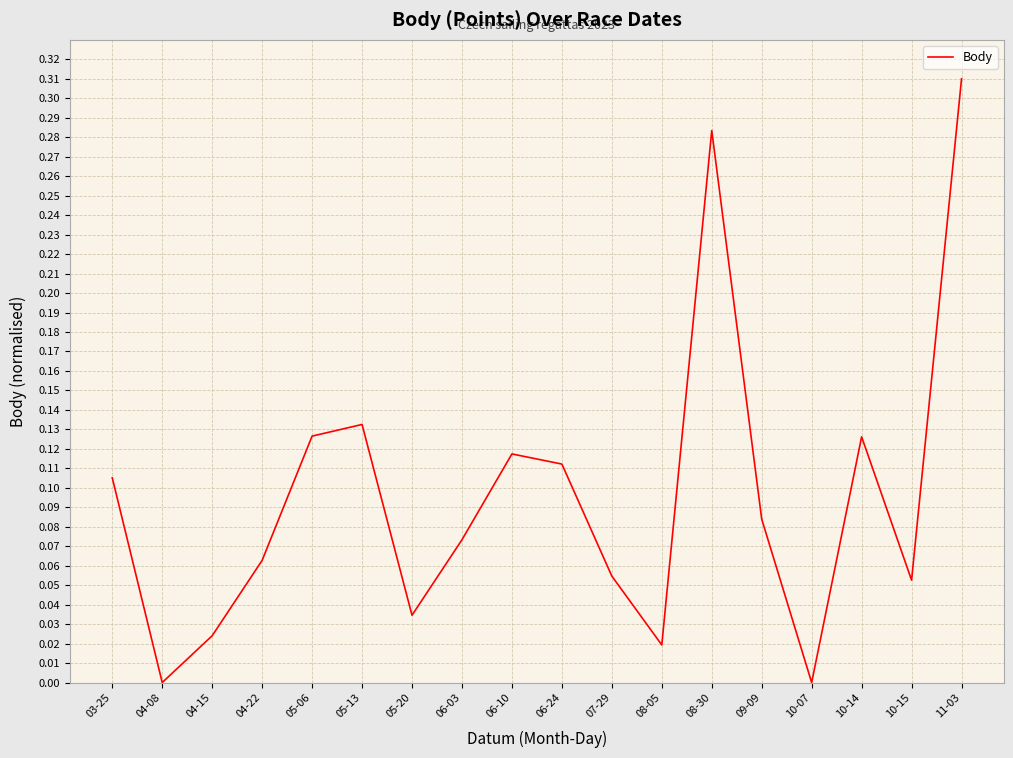

At which category does the chart reach its peak across all series?

11-03